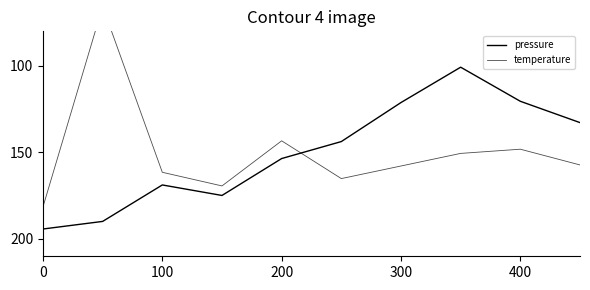

What is the average value of the temperature series?

150.0